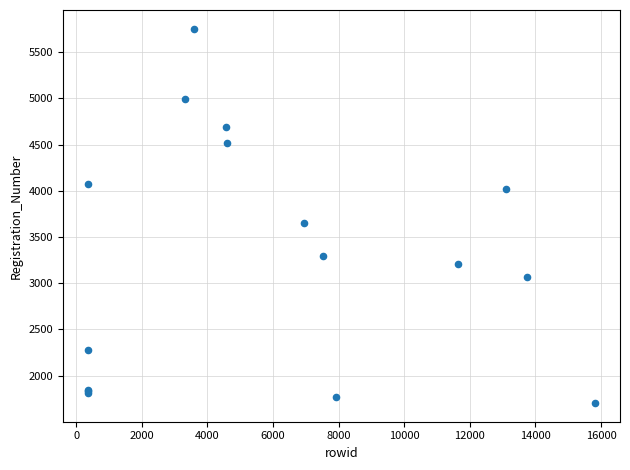

What Y value in the scatter plot is closest to 3728?

3646